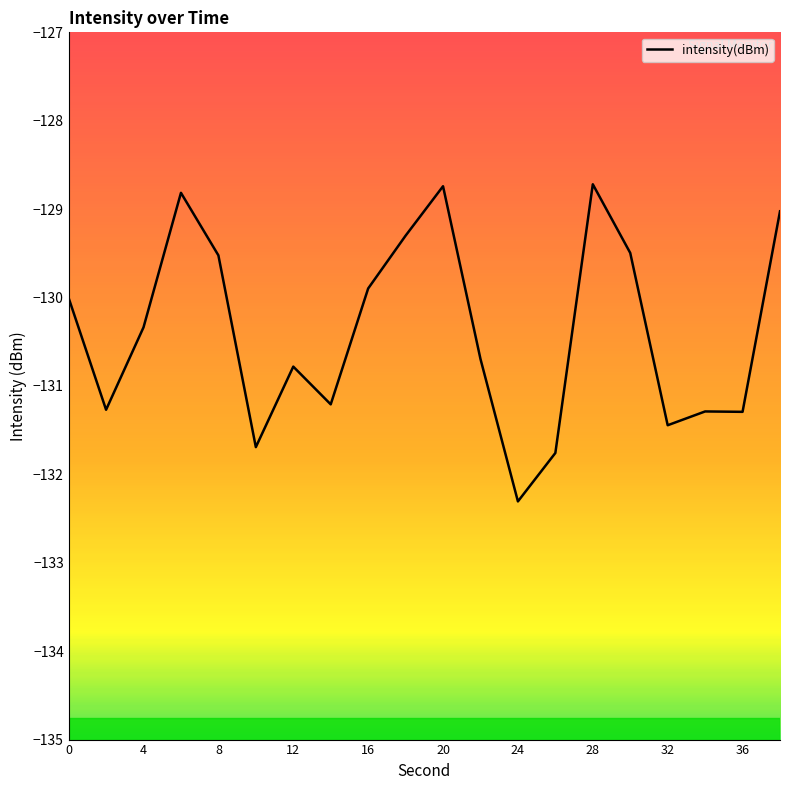

What is the maximum value shown in the chart?

-128.7